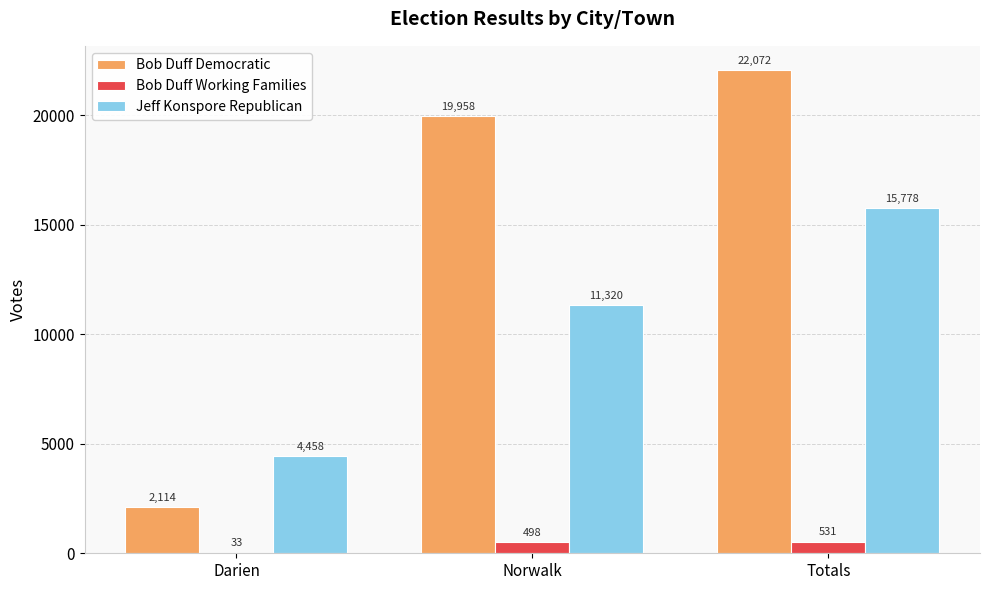

How many data points does each series have?

3